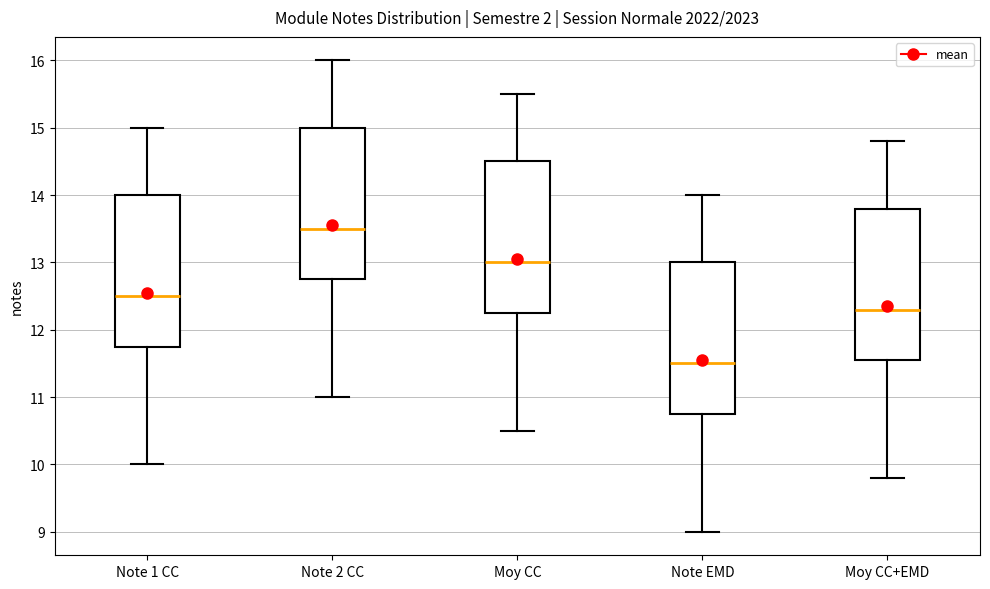

Reading left to right, transcribe this box plot: for each box, give where its median line is, the range the box spans, and where its two whiskers end, as read against the y-axis. The values are not printed on the chart, so give them approximately, as read against the axis.

Note 1 CC: median 12.5, box 11.8 to 14.0, whiskers 10.0 to 15.0
Note 2 CC: median 13.5, box 12.8 to 15.0, whiskers 11.0 to 16.0
Moy CC: median 13.0, box 12.3 to 14.5, whiskers 10.5 to 15.5
Note EMD: median 11.5, box 10.8 to 13.0, whiskers 9.0 to 14.0
Moy CC+EMD: median 12.3, box 11.6 to 13.8, whiskers 9.8 to 14.8